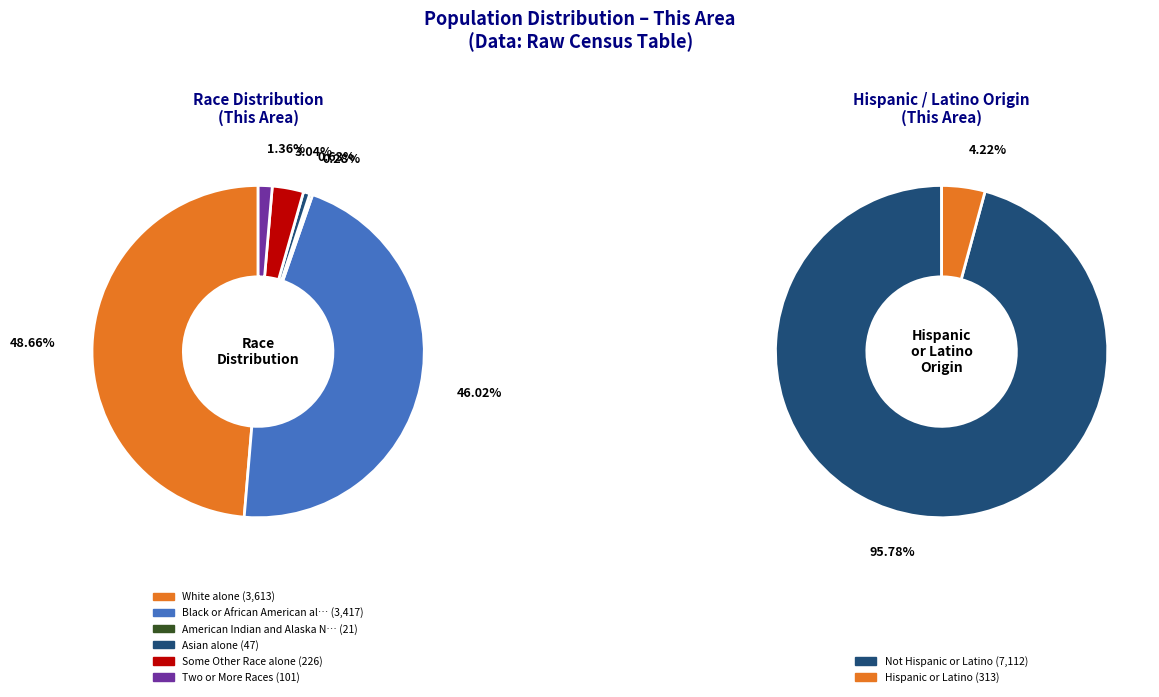

Is there any slice that represents more than half of the pie?

No